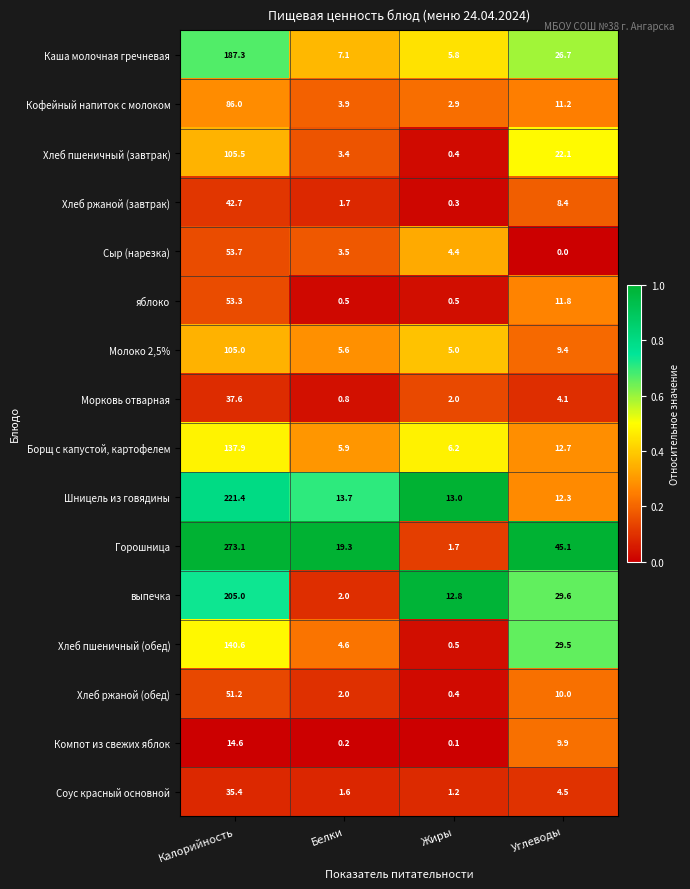

What is the total value across all series at Калорийность?

1750.3